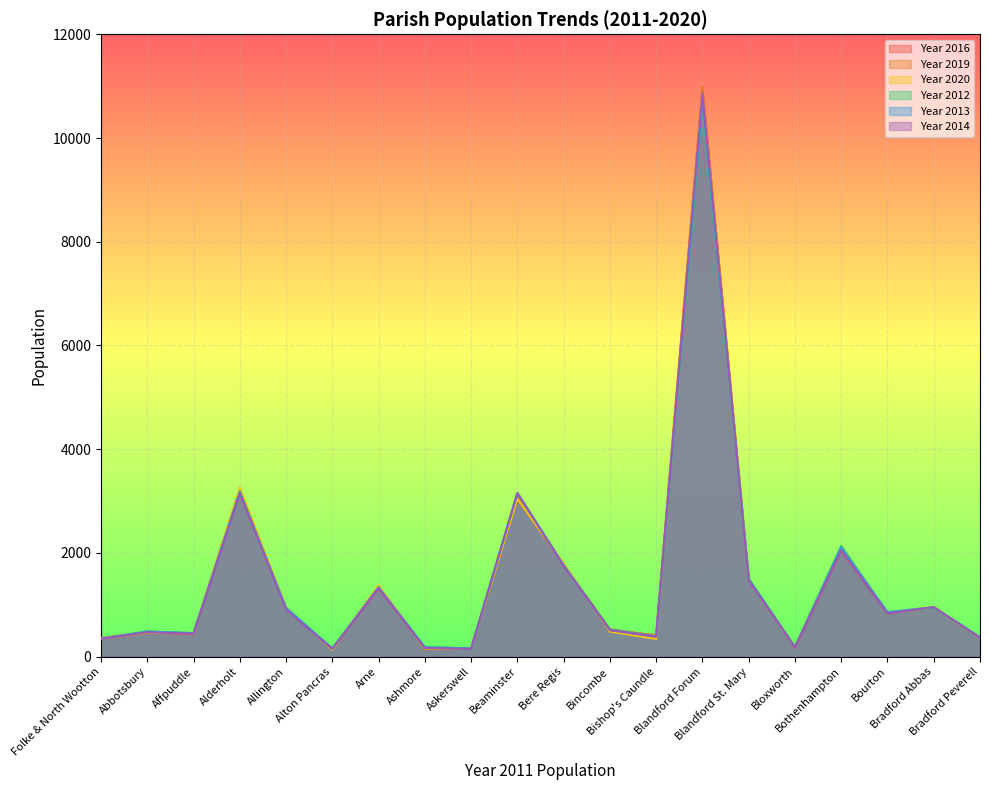

What is the label of the 18th point from the right?

Affpuddle